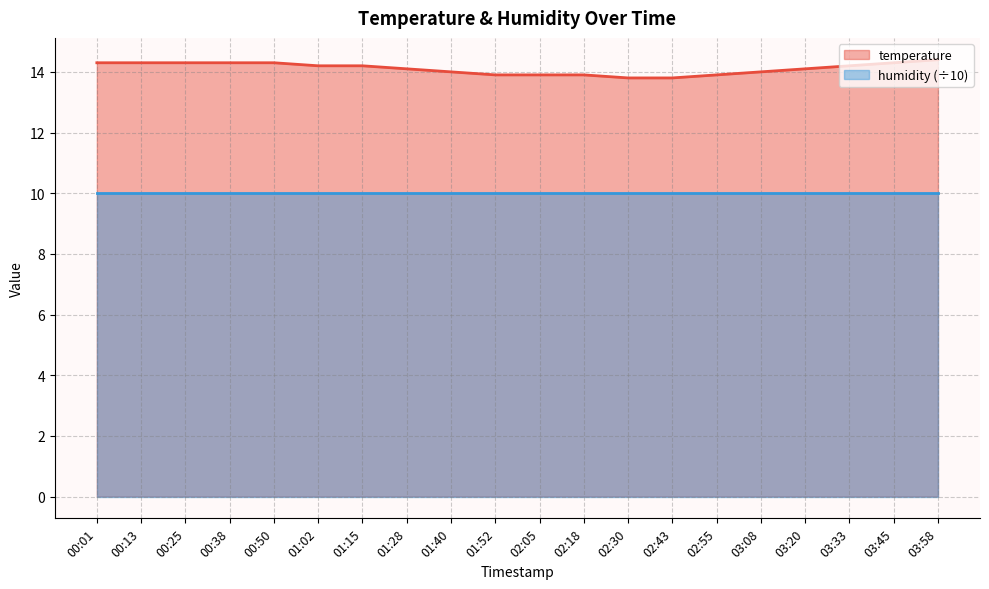

What is the sum of all values?

282.2